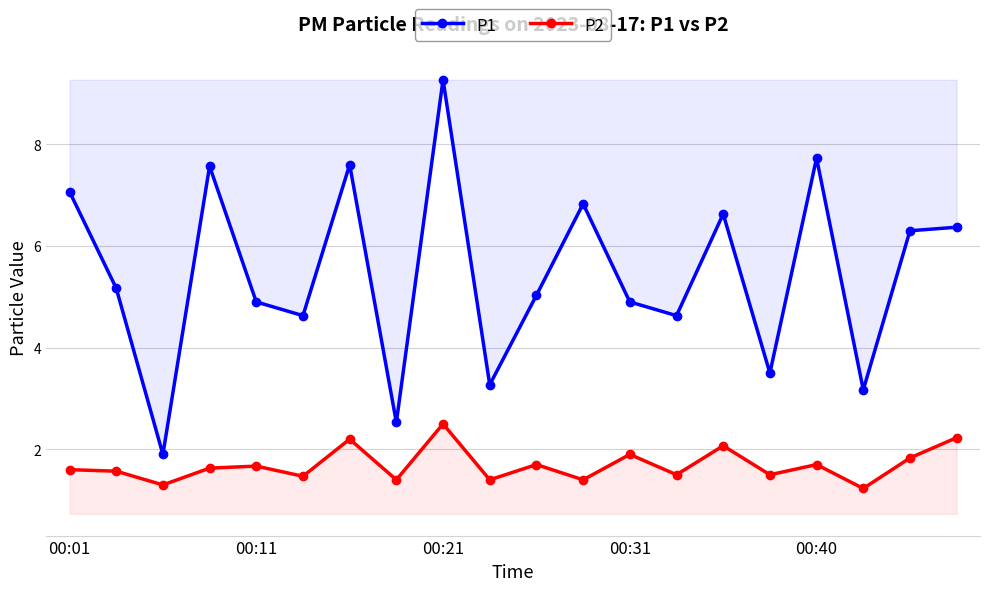

What is the difference between the highest and lowest values at 00:21?

6.8